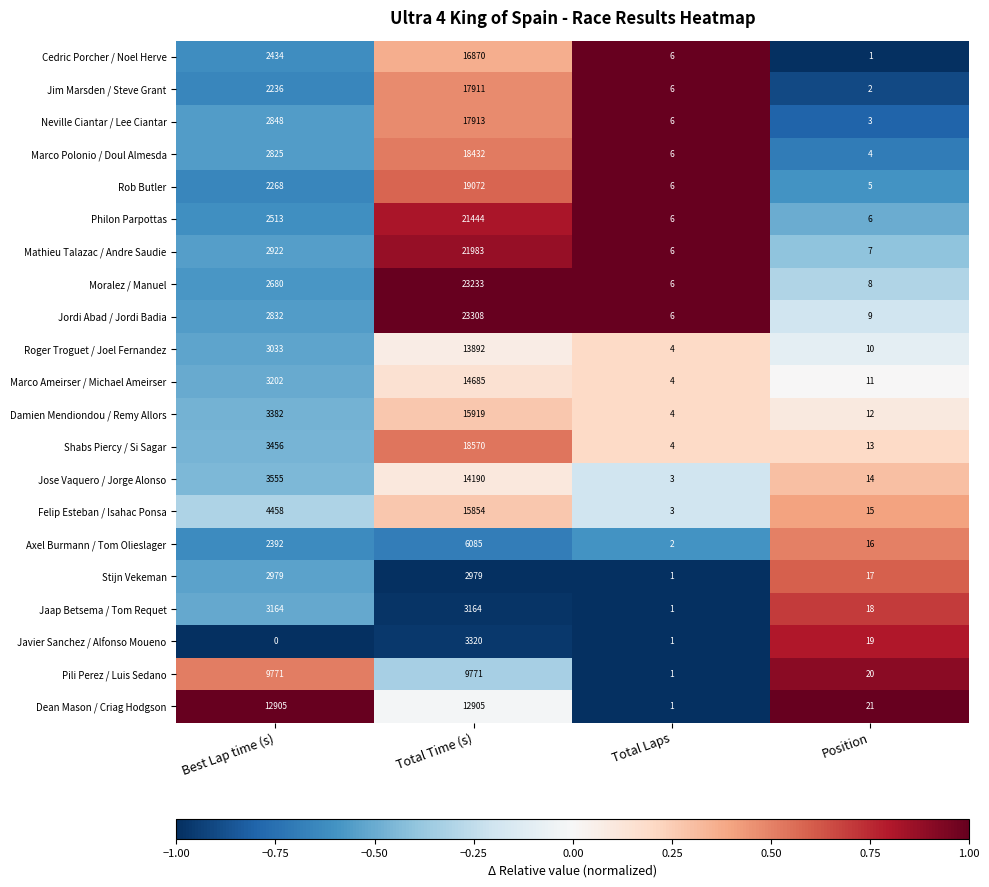

What is the difference between the Marco Polonio / Doul Almesda values at Best Lap time (s) and Position?

2821